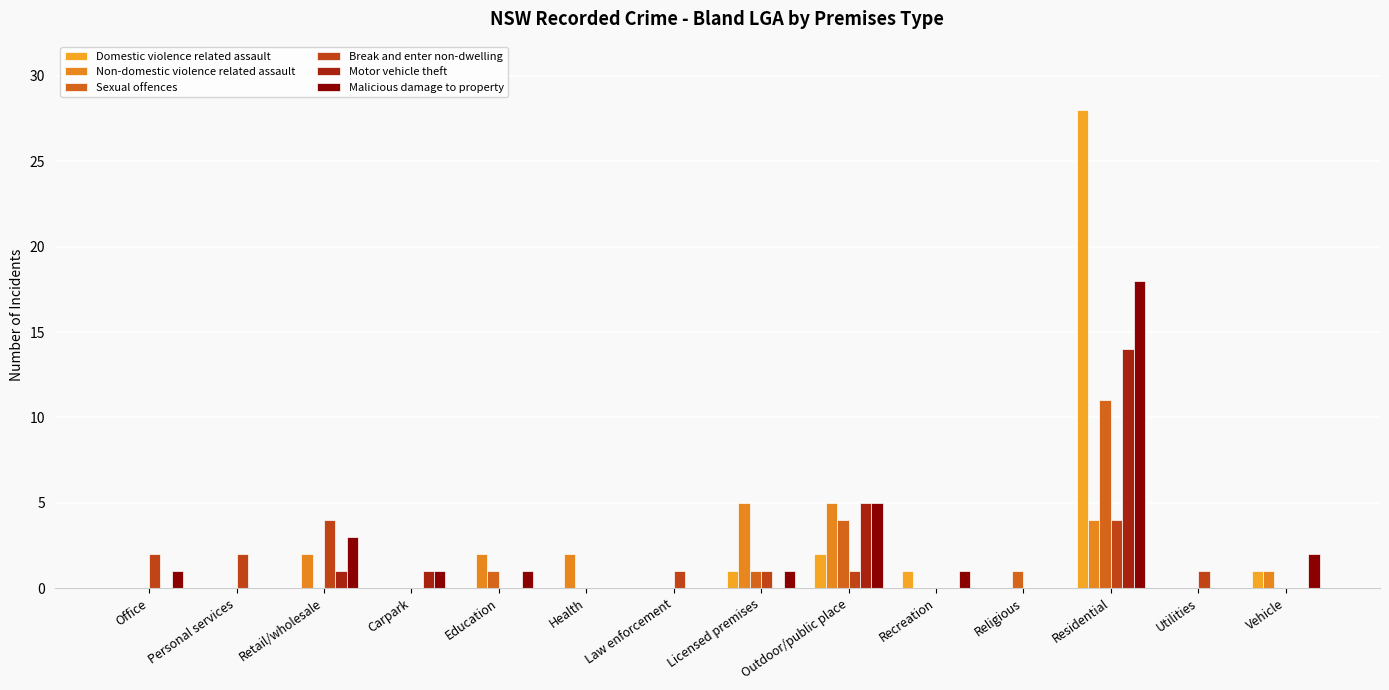

Which series changed the most between Carpark and Religious?

Sexual offences